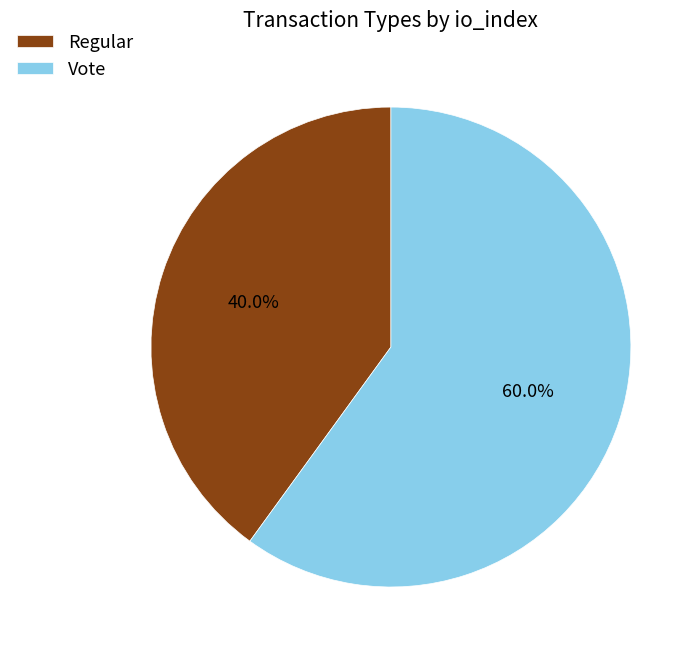

What percentage is the Regular slice, to the nearest percent?

40%